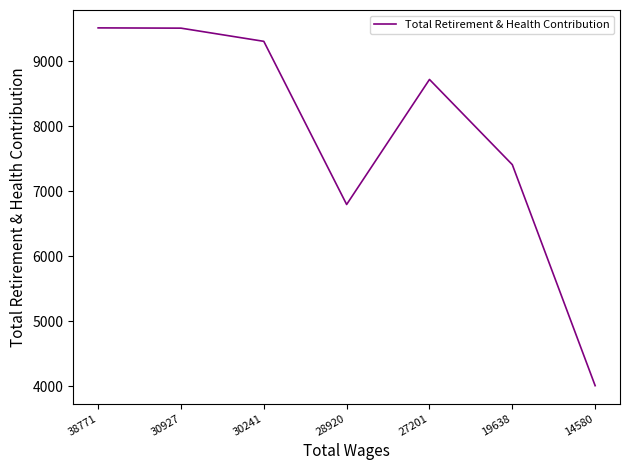

At which label is the value closest to 6762?

28920